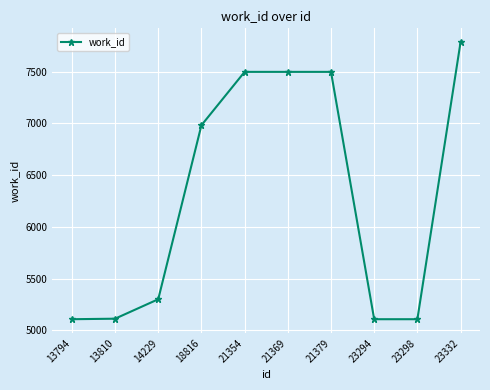

Which label corresponds to the largest value in the chart?

23332